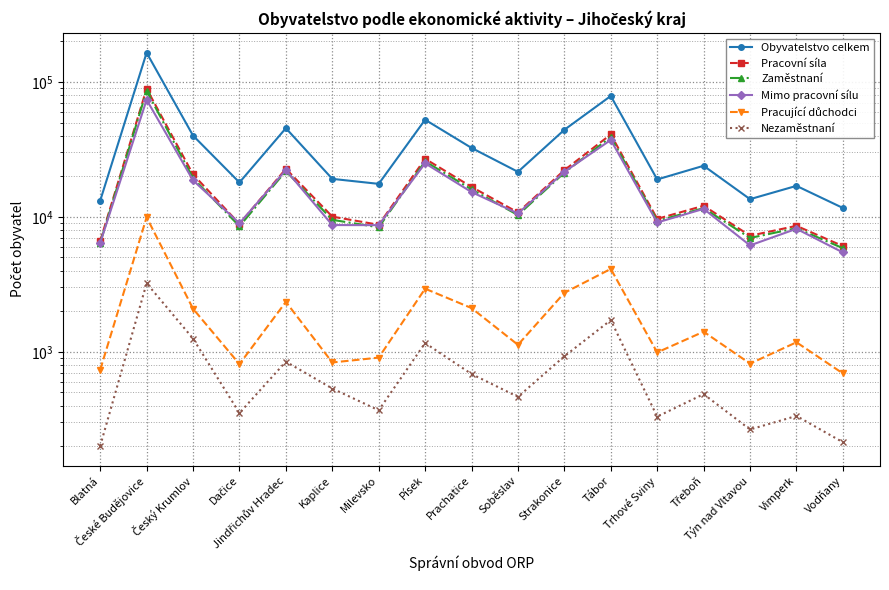

Rank the categories by Obyvatelstvo celkem value from highest to lowest.

České Budějovice, Tábor, Písek, Jindřichův Hradec, Strakonice, Český Krumlov, Prachatice, Třeboň, Soběslav, Kaplice, Trhové Sviny, Dačice, Milevsko, Vimperk, Týn nad Vltavou, Blatná, Vodňany